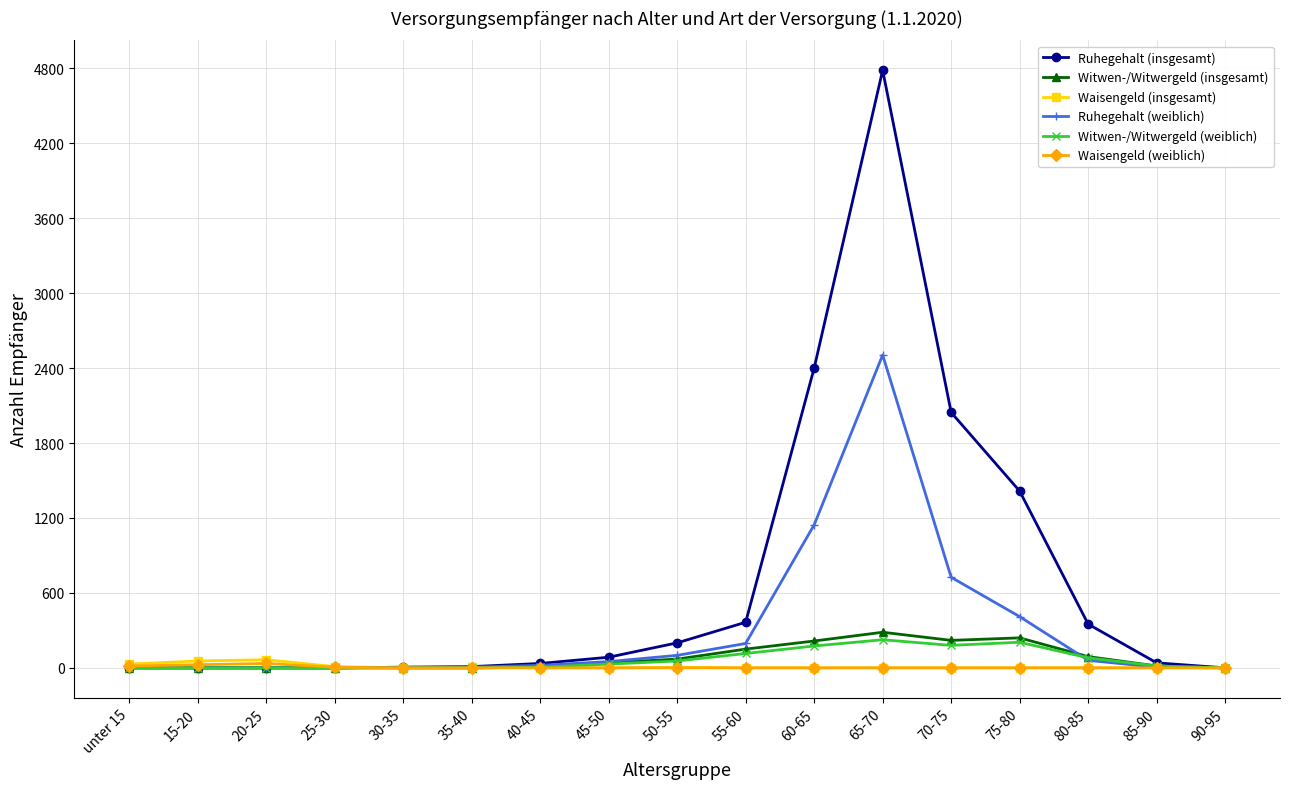

At how many categories does at least one series exceed 1002?

4